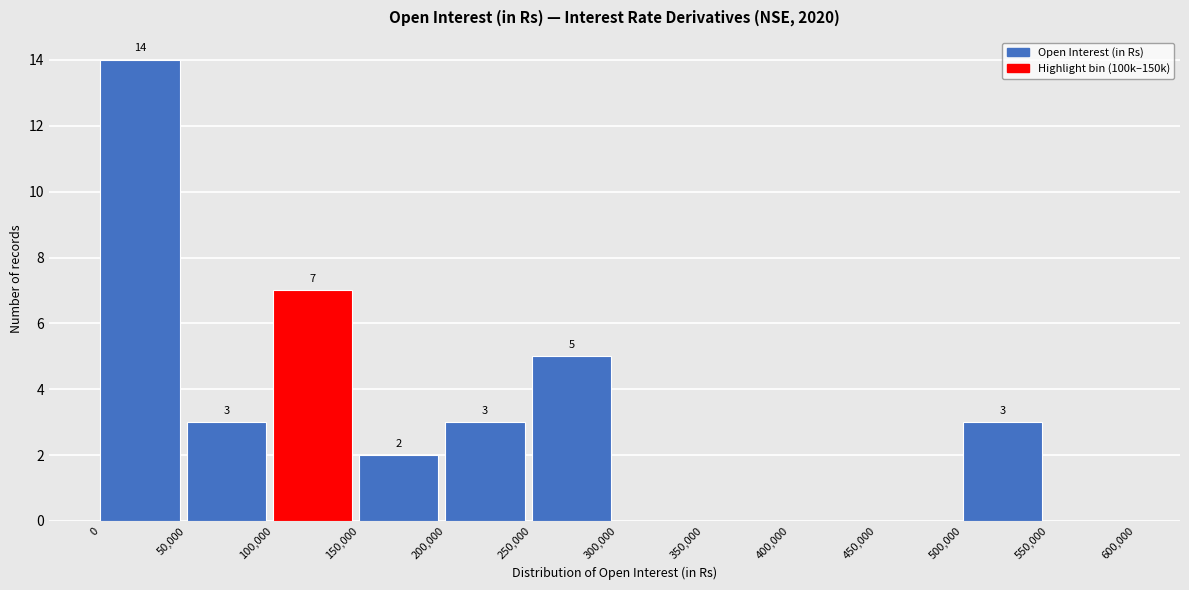

Over which range of the x-axis is the bar tallest?

0 to 50,000